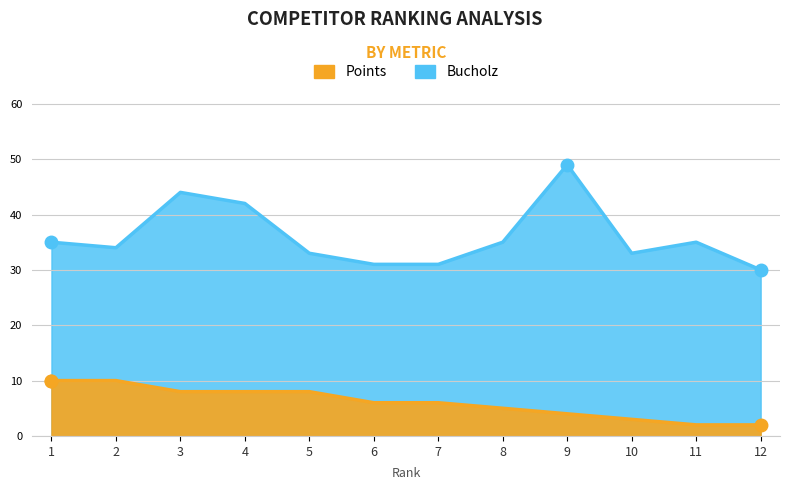

List the series in order of their overall mean, highest first.

Bucholz, Points